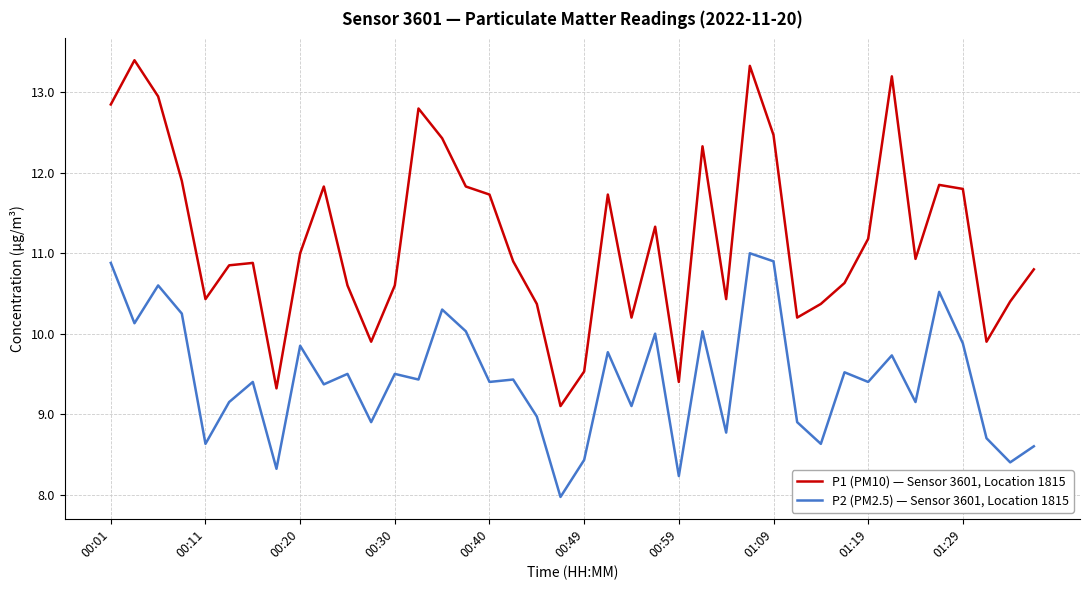

Is this an area chart (filled region under the line)?

No